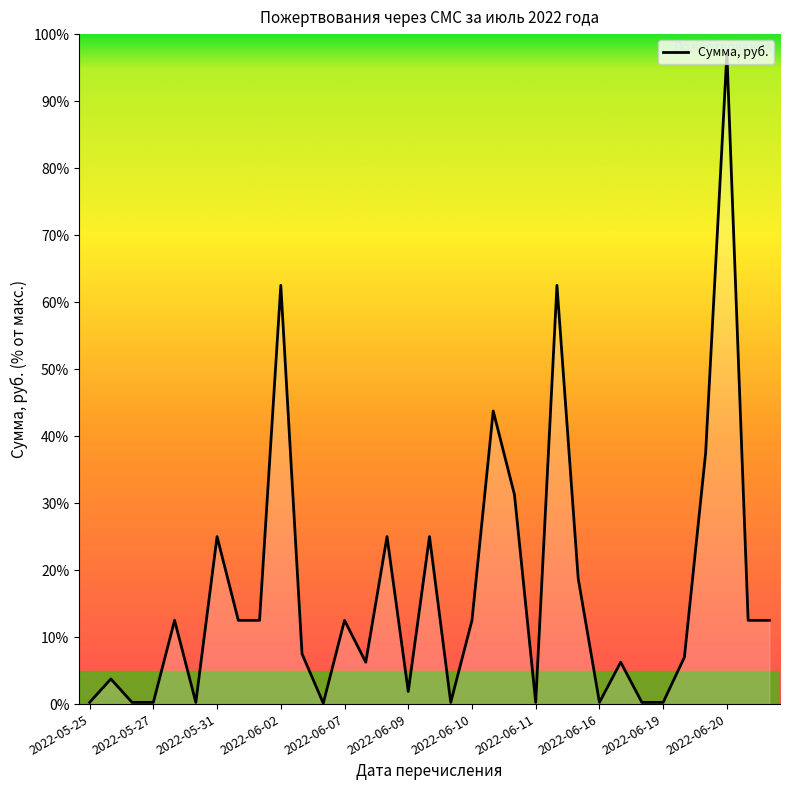

What is the greatest value displayed?

97.1